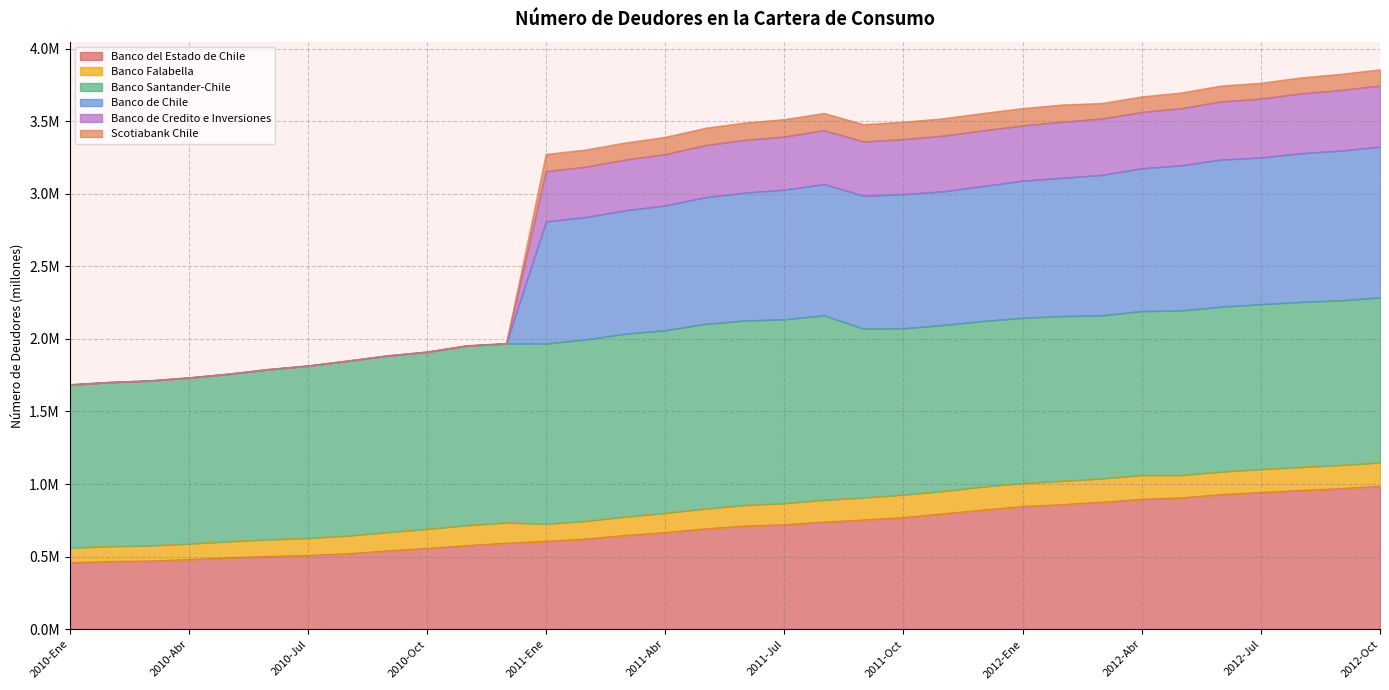

At which category does the chart reach its peak across all series?

2012-Oct